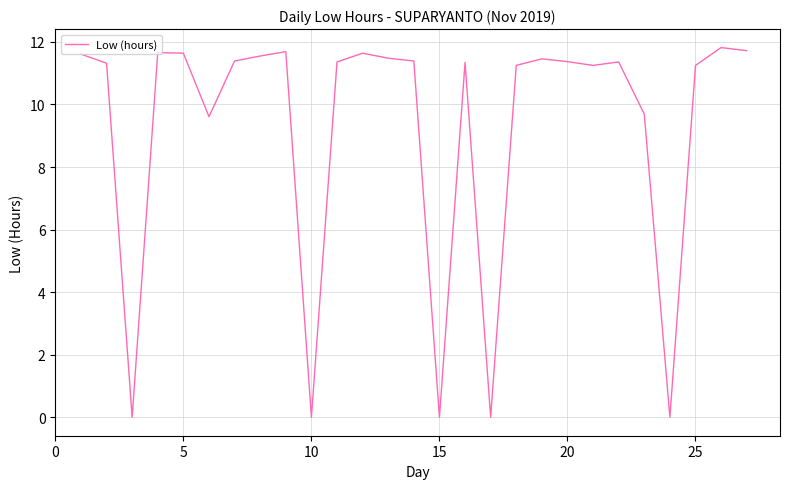

What is the greatest value displayed?

11.8